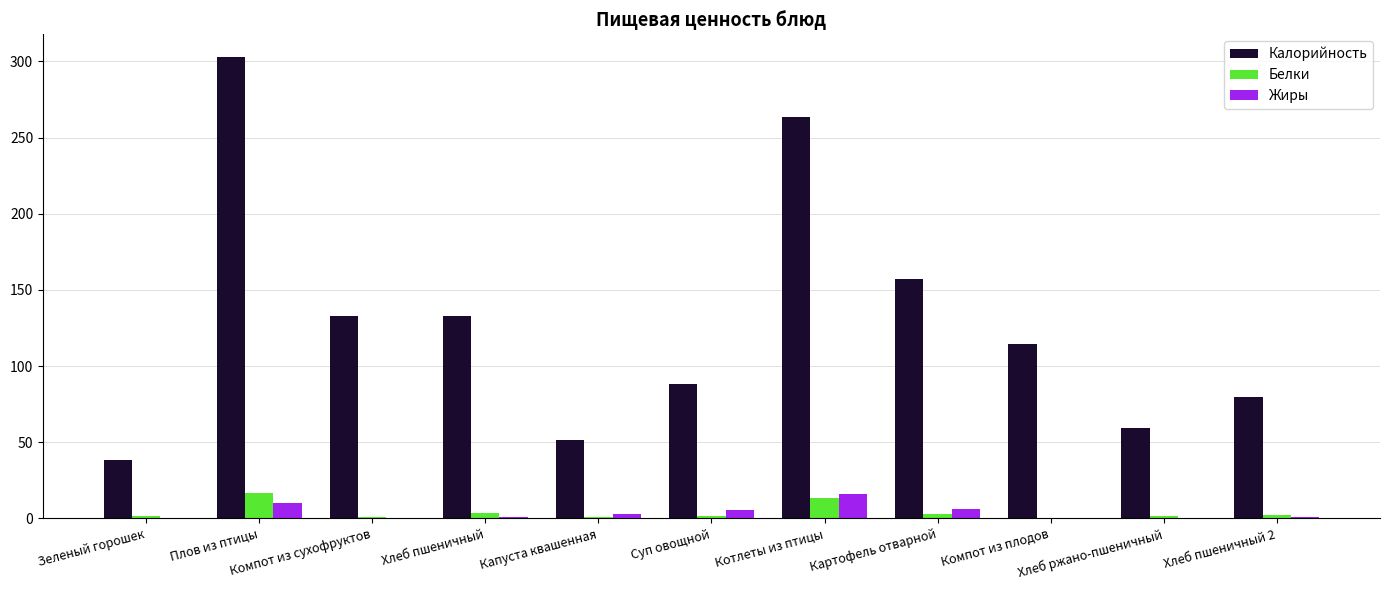

Which series has the largest total across all categories?

Калорийность